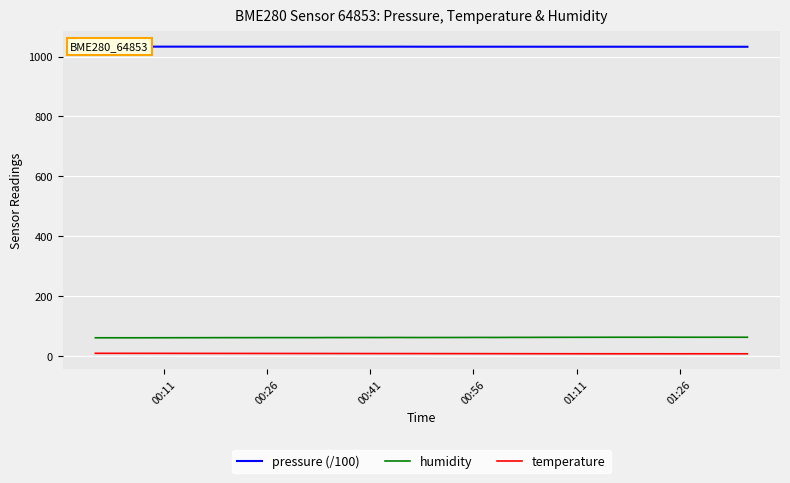

What is the lowest value of the humidity series?

60.7